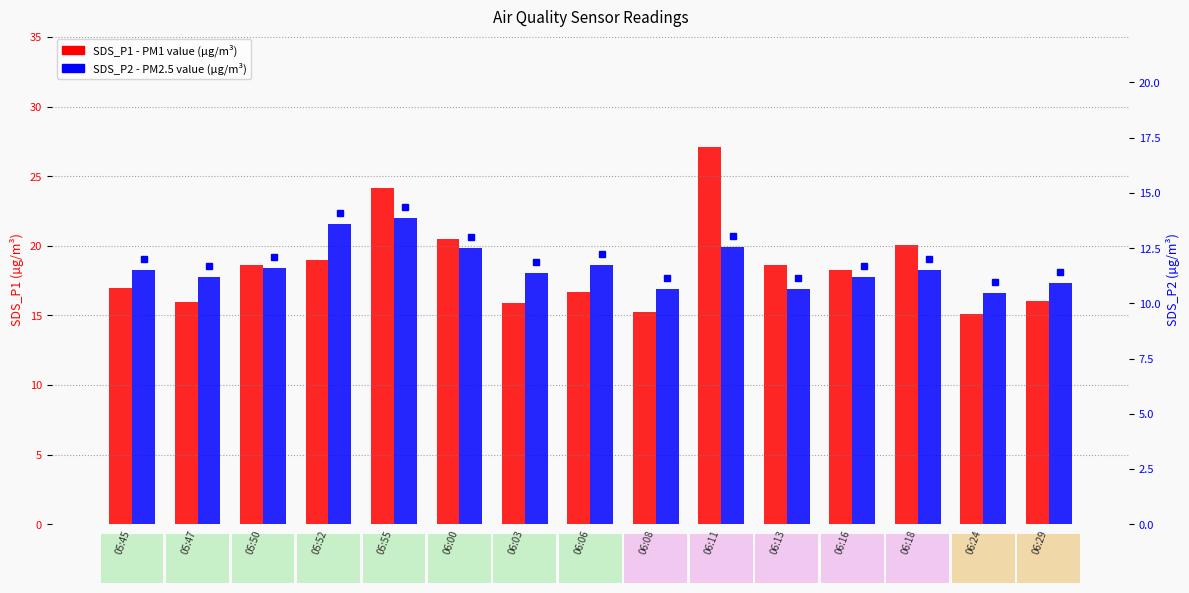

What is the label of the 4th bar from the right?

06:16